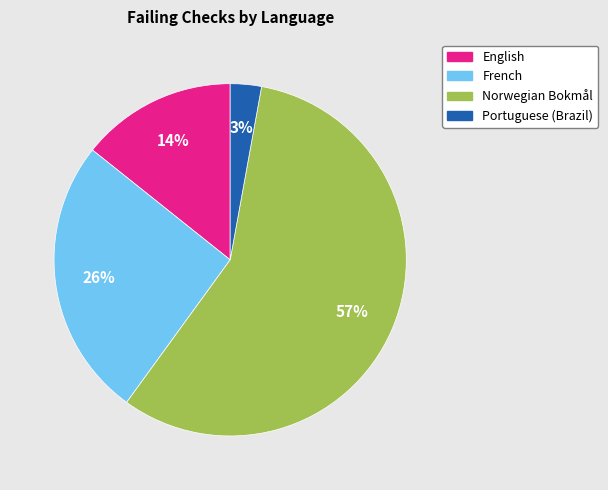

To the nearest percent, what is the combined percentage of Norwegian Bokmål and French?

83%